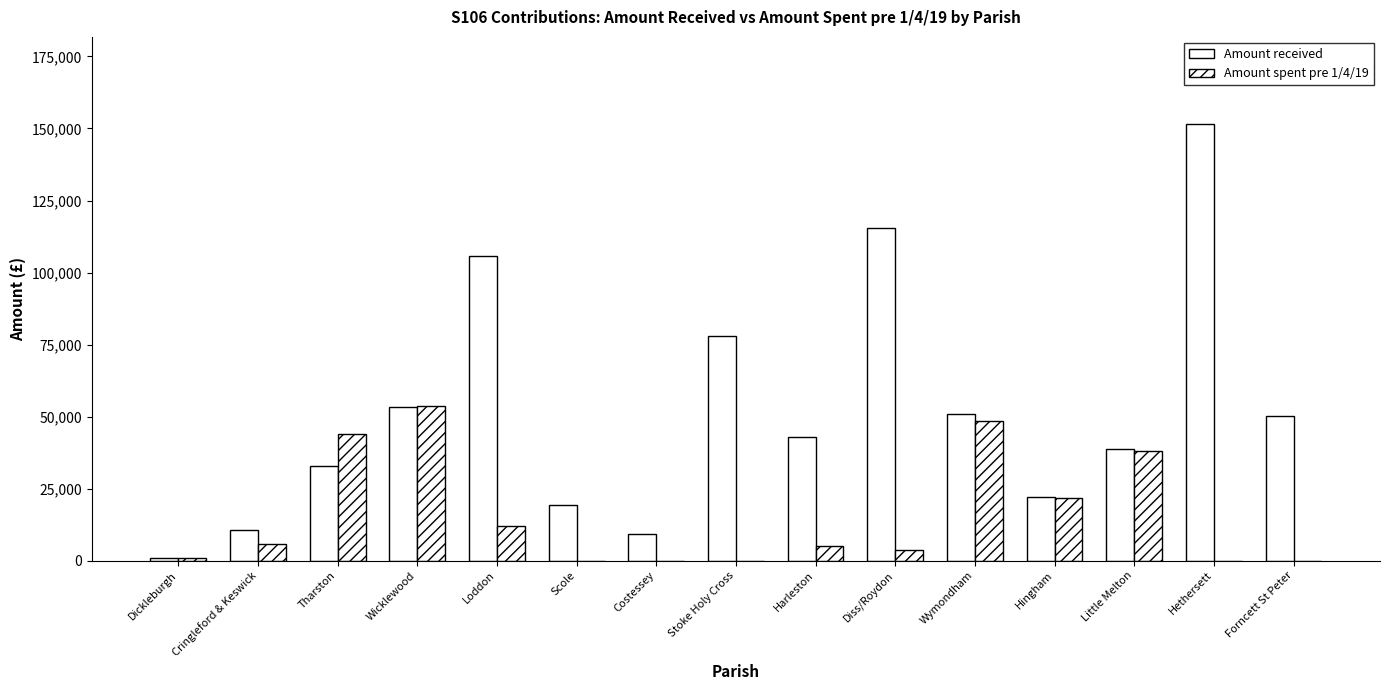

Reading left to right, what are all the values shown in this chart?

Amount received: Dickleburgh=1035.0	Cringleford & Keswick=10500.0	Tharston=33000.0	Wicklewood=53216.4	Loddon=105593.0	Scole=19247.5	Costessey=9107.9	Stoke Holy Cross=78096.2	Harleston=42946.3	Diss/Roydon=115452.4	Wymondham=51000.0	Hingham=22000.0	Little Melton=38653.2	Hethersett=151500.7	Forncett St Peter=50181.8
Amount spent pre 1/4/19: Dickleburgh=842.0	Cringleford & Keswick=5598.0	Tharston=43908.1	Wicklewood=53648.2	Loddon=12019.5	Scole=0.0	Costessey=0.0	Stoke Holy Cross=0.0	Harleston=5000.0	Diss/Roydon=3672.0	Wymondham=48379.8	Hingham=21795.0	Little Melton=37975.0	Hethersett=0.0	Forncett St Peter=0.0